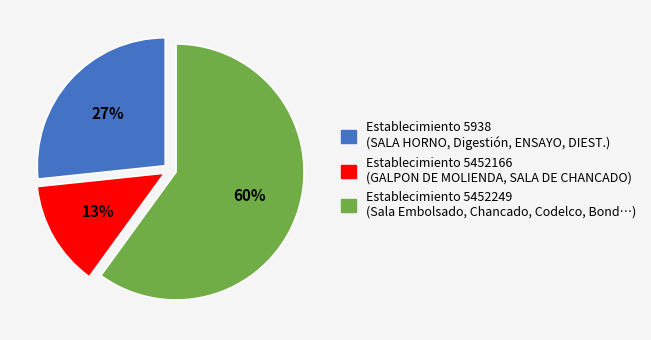

Is there any slice that represents more than half of the pie?

Yes